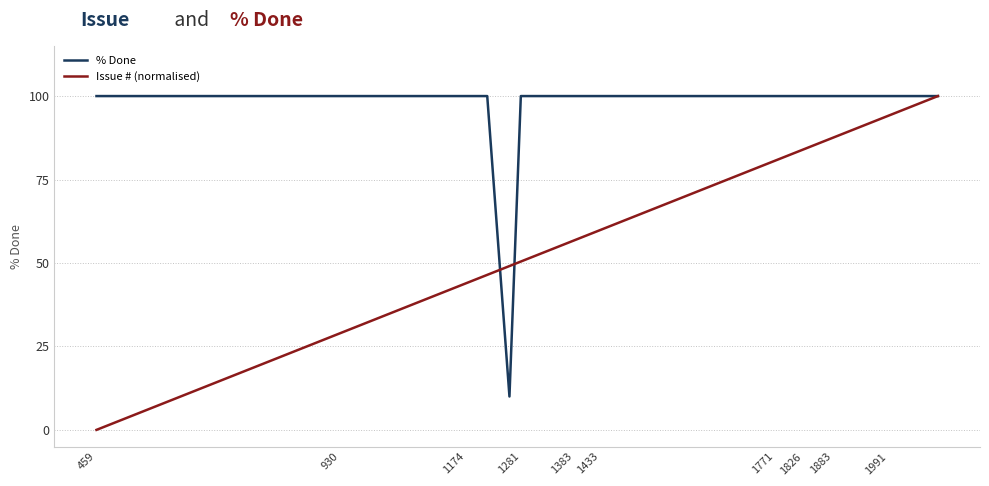

List the series in order of their overall mean, lowest first.

Issue # (normalised), % Done